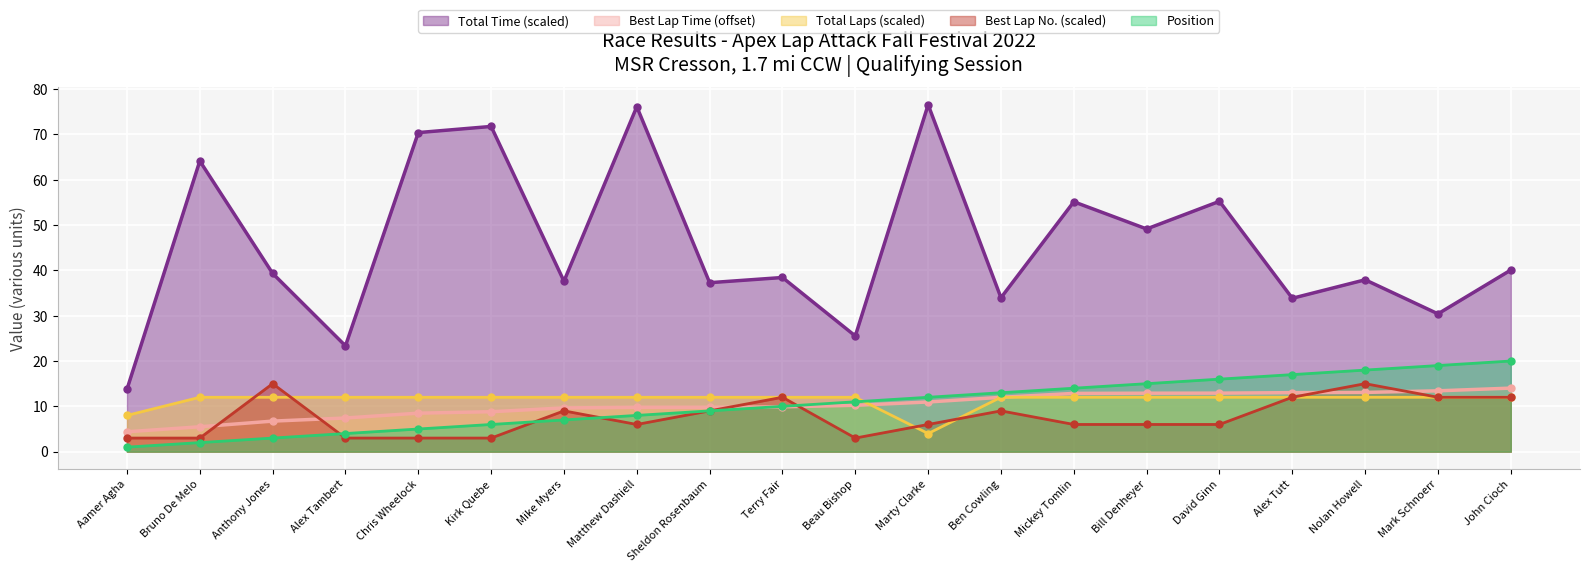

Is the value of Total Time at Terry Fair greater than the value of Position at Sheldon Rosenbaum?

Yes